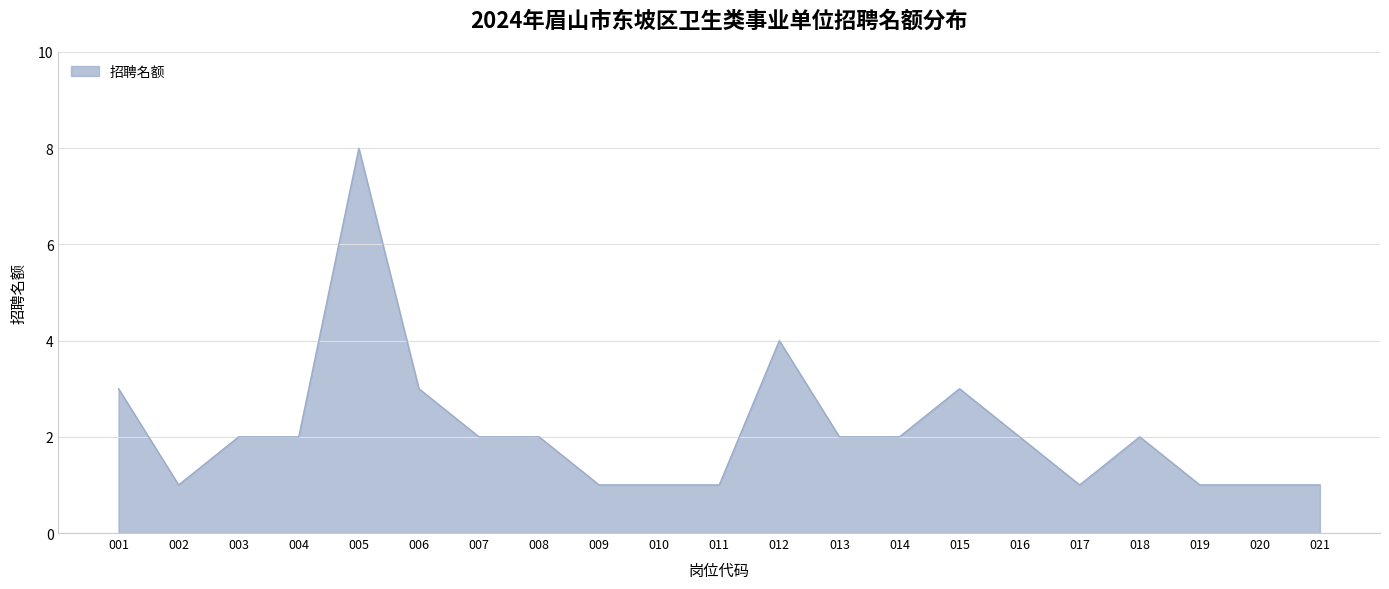

What is the smallest value displayed?

1